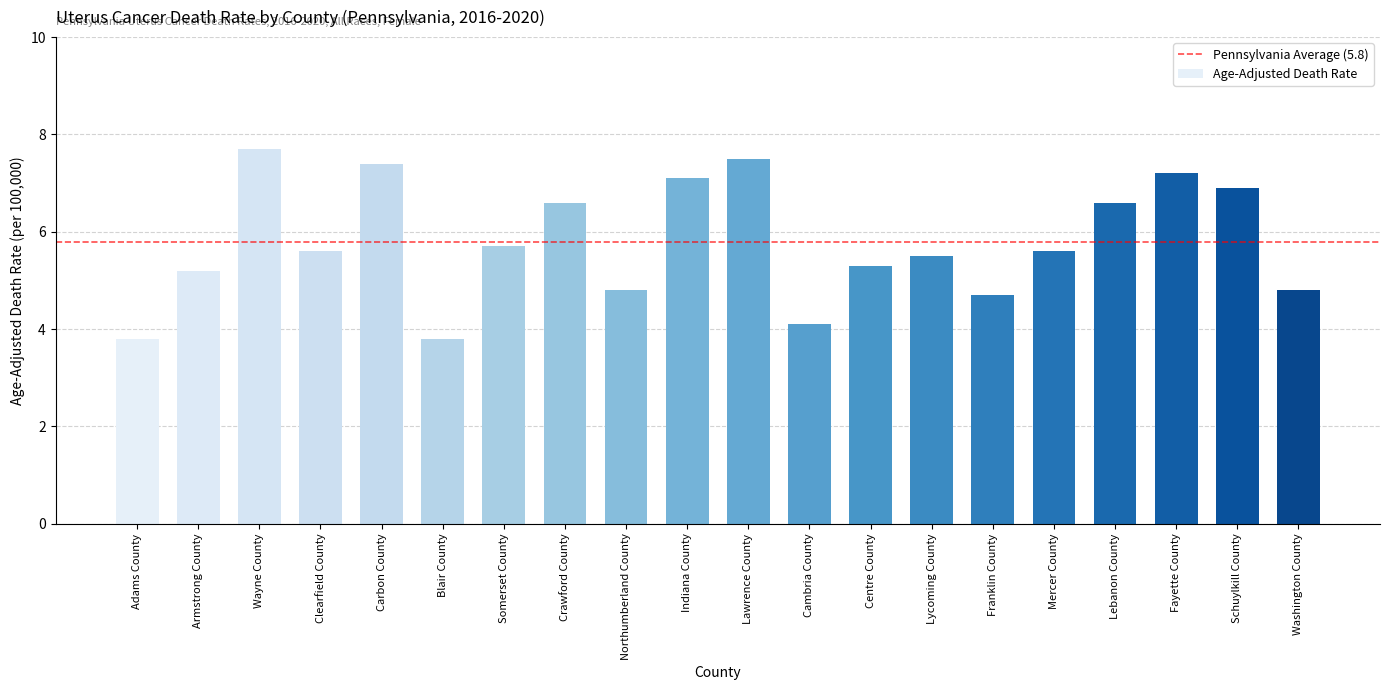

How many values are below 5?

6